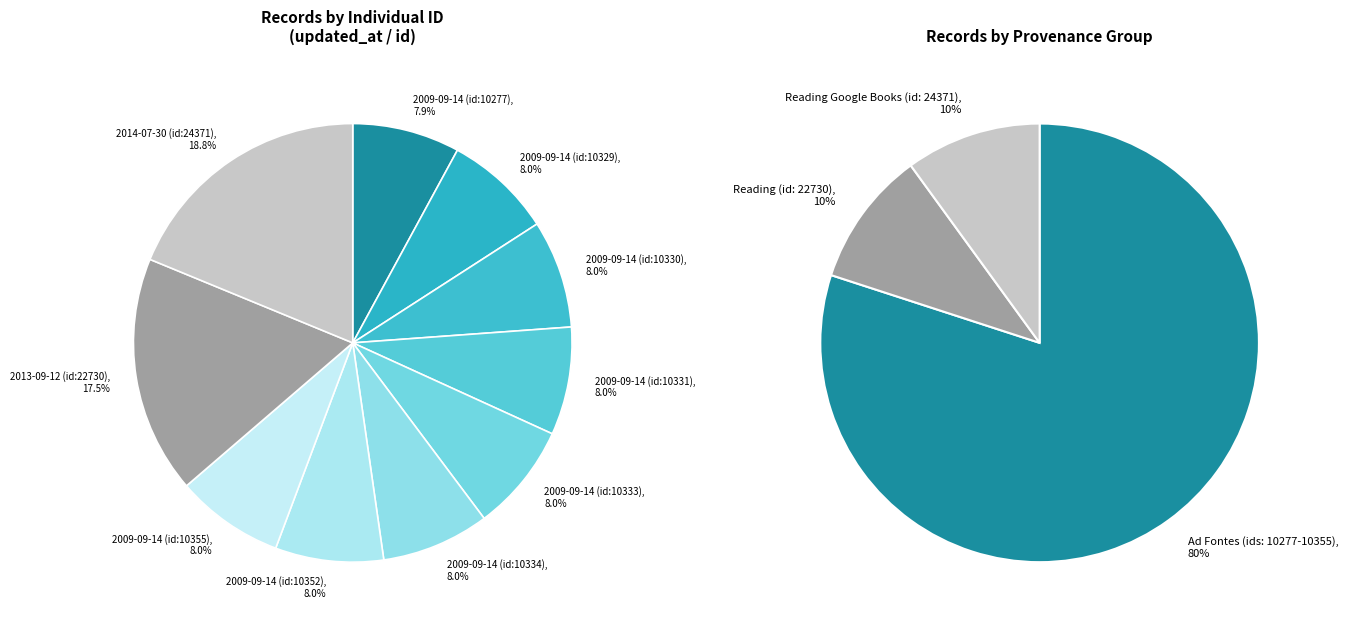

To the nearest percent, what percentage of the pie is 2009-09-14 (id:10334)?

8%